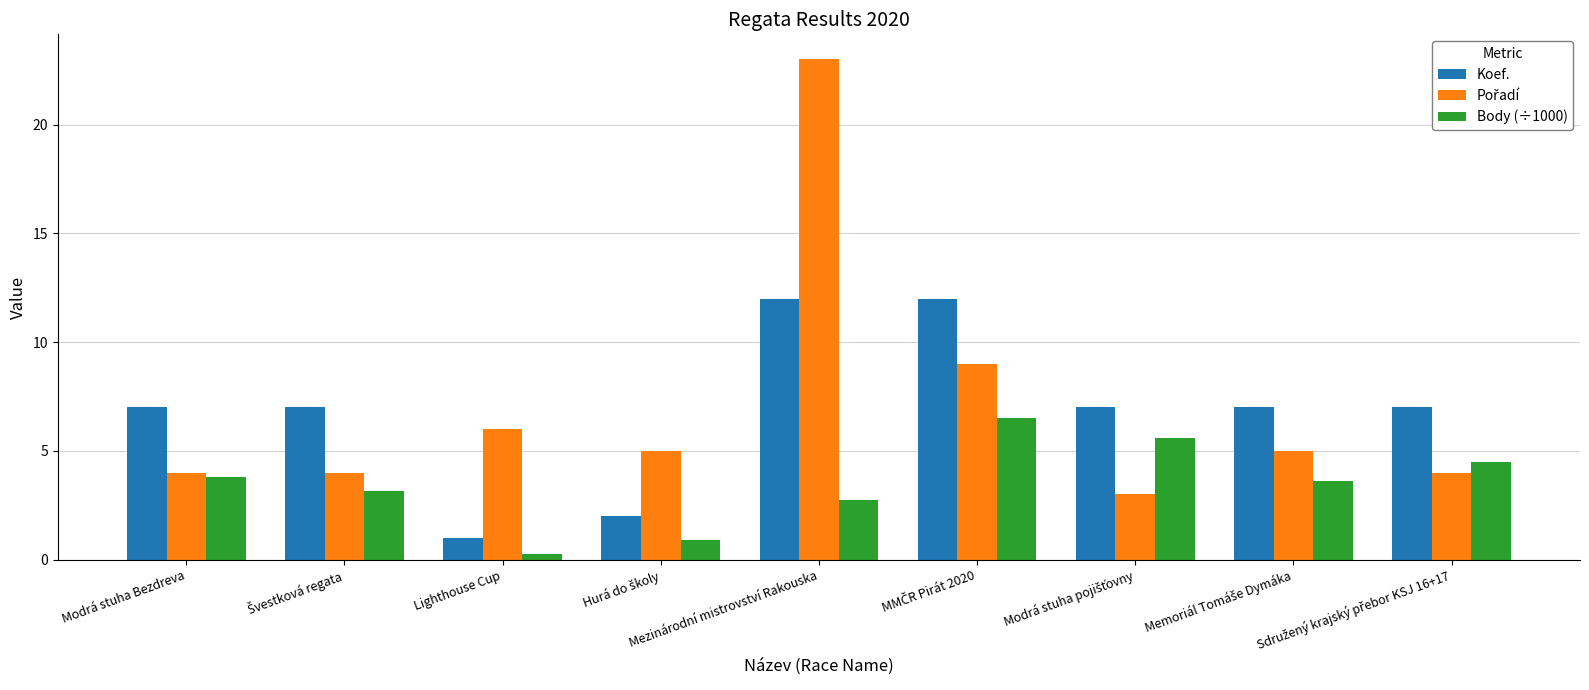

How many distinct data groups are displayed?

3